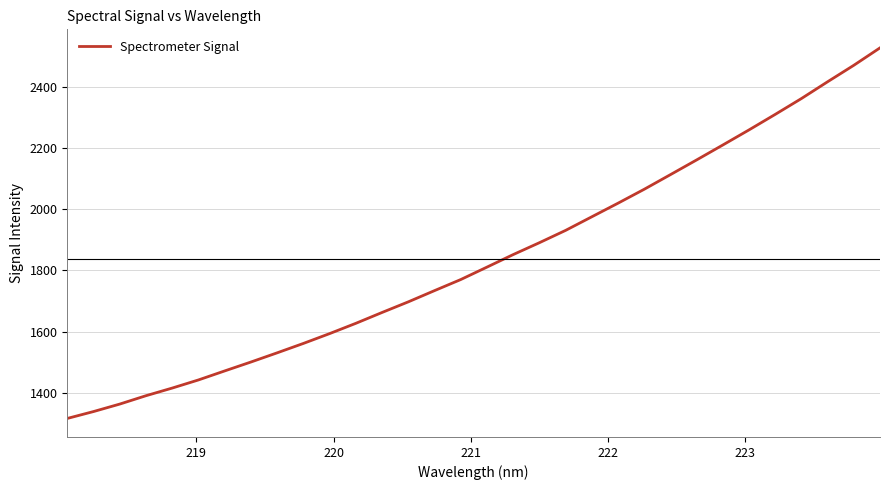

What is the maximum value shown in the chart?

2526.3